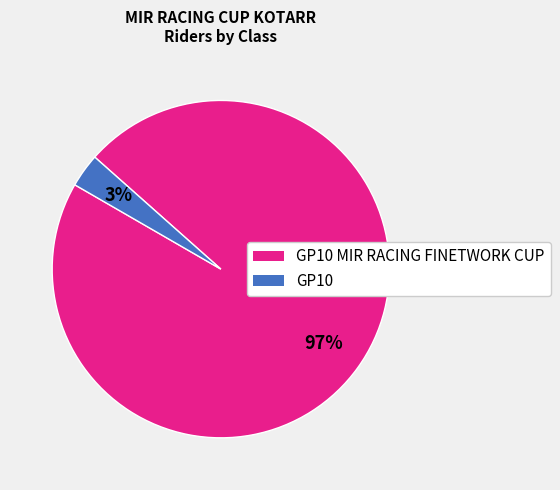

Does any single category account for the majority?

Yes